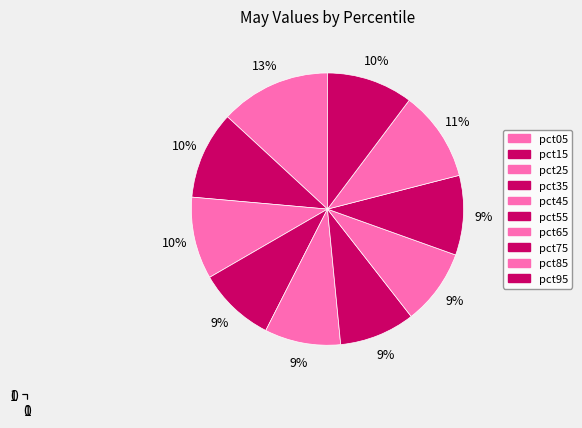

What is the largest slice in the pie chart?

pct05